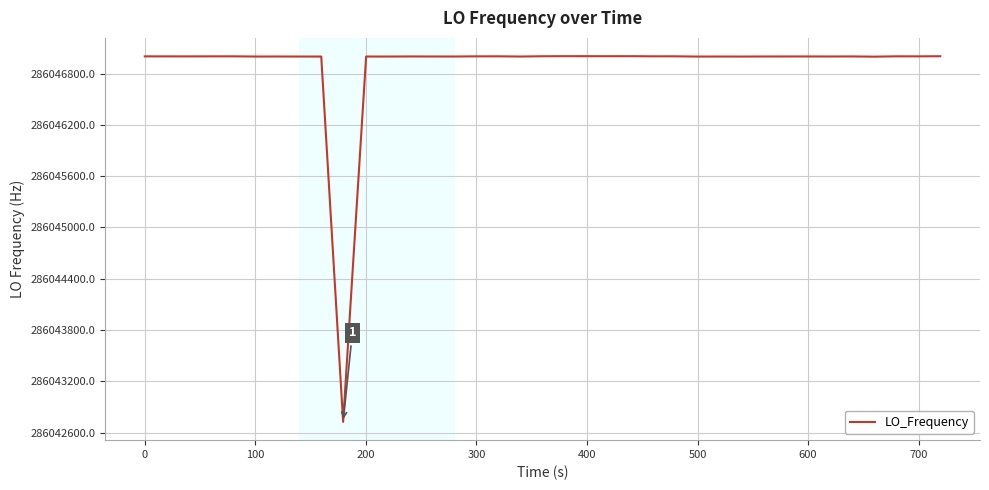

What is the difference between the maximum and minimum values?

4279.1